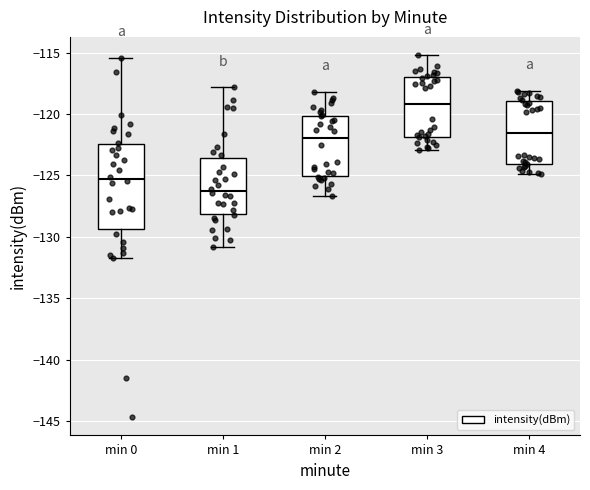

Which box has the lowest median line?

min 1